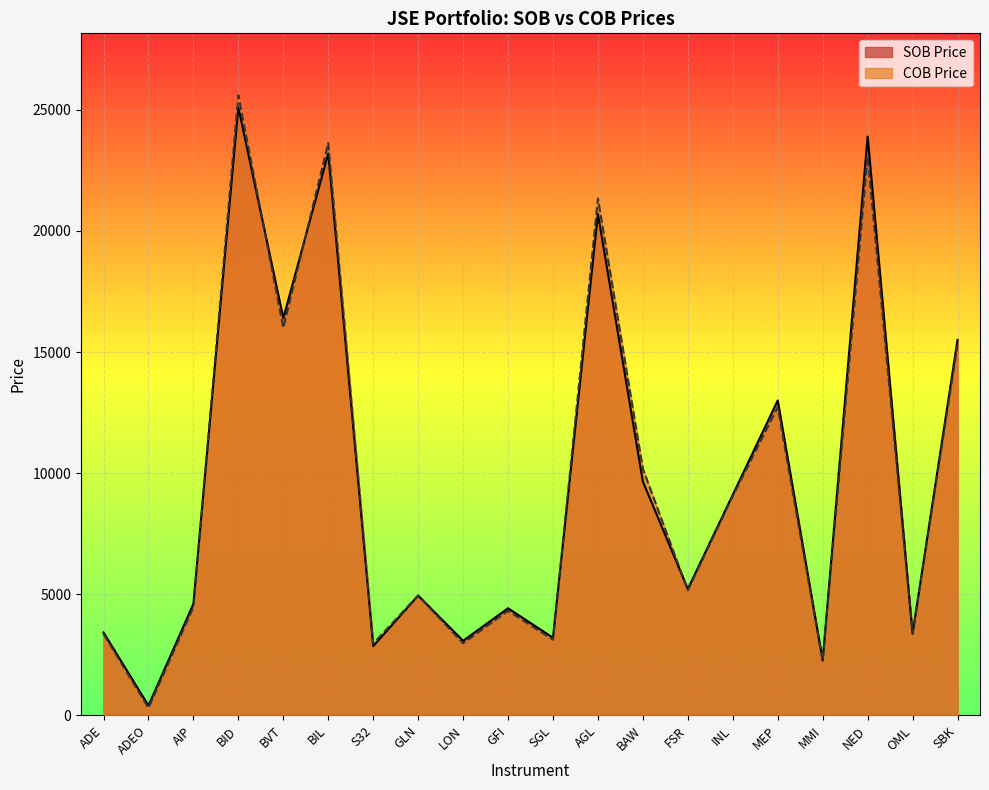

Rank the series at BVT from lowest to highest value.

COB Price, SOB Price